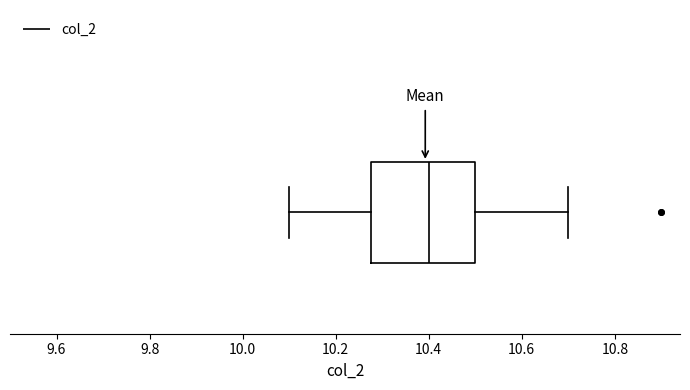

Read this box plot against the x-axis: the position of the median line, the range covered by the box, and the ends of both whiskers. The values are not printed on the chart, so give them approximately, as read against the axis.

median 10.40, box 10.28 to 10.50, whiskers 10.10 to 10.70